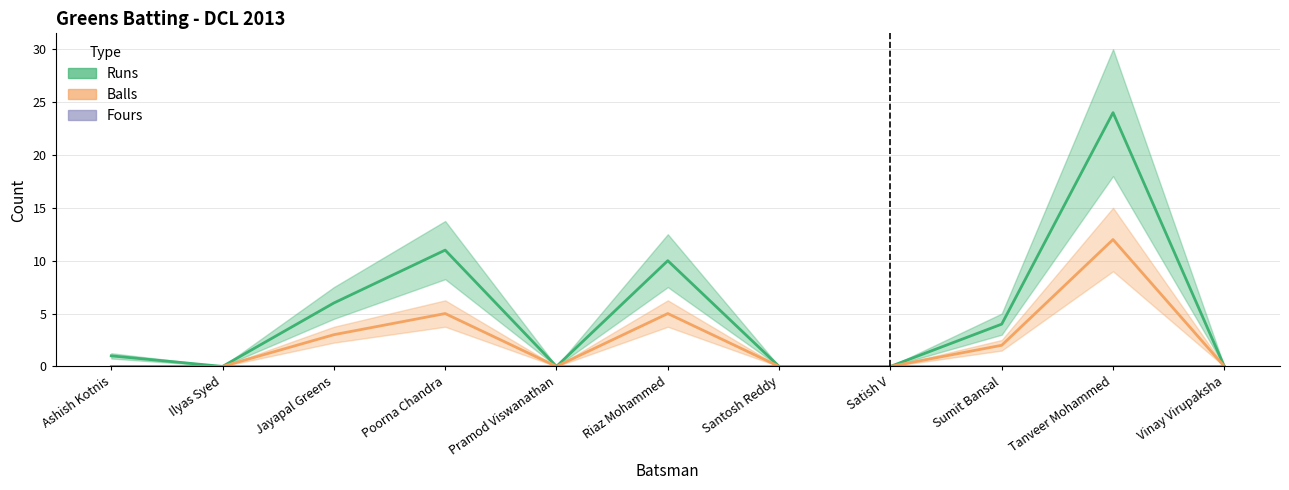

Reading right to left, what are all the values shown in this chart?

Runs: Vinay Virupaksha=0	Tanveer Mohammed=24	Sumit Bansal=4	Satish V=0	Santosh Reddy=0	Riaz Mohammed=10	Pramod Viswanathan=0	Poorna Chandra=11	Jayapal Greens=6	Ilyas Syed=0	Ashish Kotnis=1
Balls: Vinay Virupaksha=0	Tanveer Mohammed=12	Sumit Bansal=2	Satish V=0	Santosh Reddy=0	Riaz Mohammed=5	Pramod Viswanathan=0	Poorna Chandra=5	Jayapal Greens=3	Ilyas Syed=0	Ashish Kotnis=0
Fours: Vinay Virupaksha=0	Tanveer Mohammed=0	Sumit Bansal=0	Satish V=0	Santosh Reddy=0	Riaz Mohammed=0	Pramod Viswanathan=0	Poorna Chandra=0	Jayapal Greens=0	Ilyas Syed=0	Ashish Kotnis=0